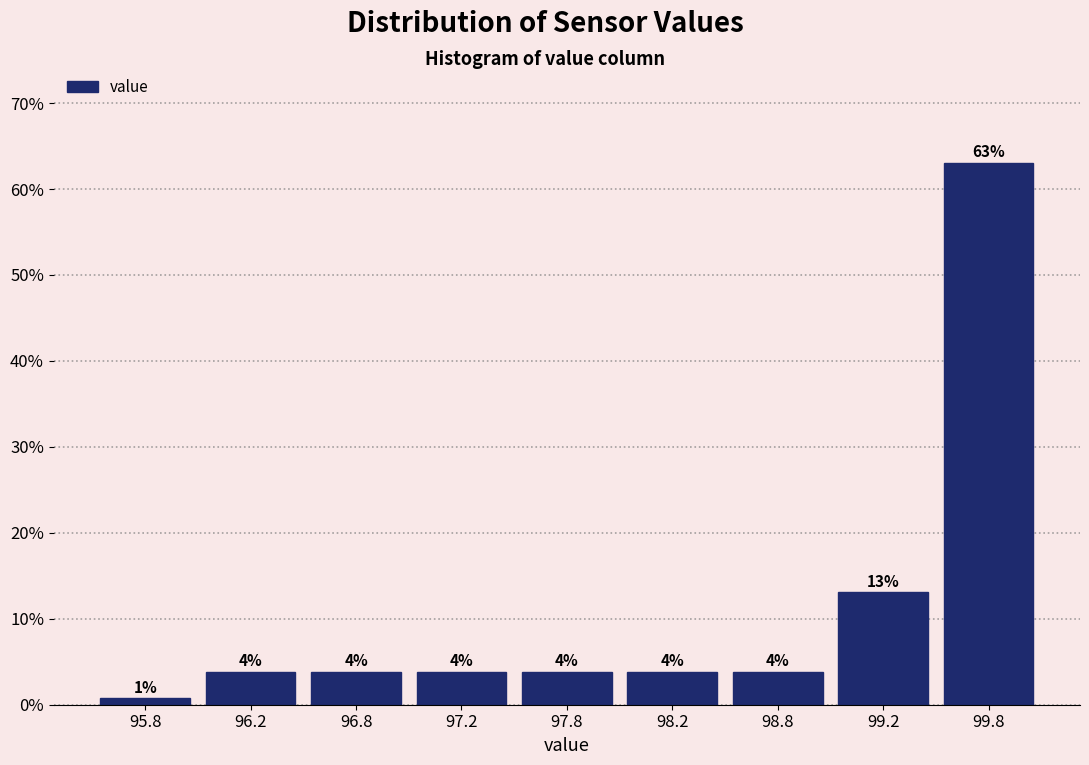

Does the chart contain any negative values?

No